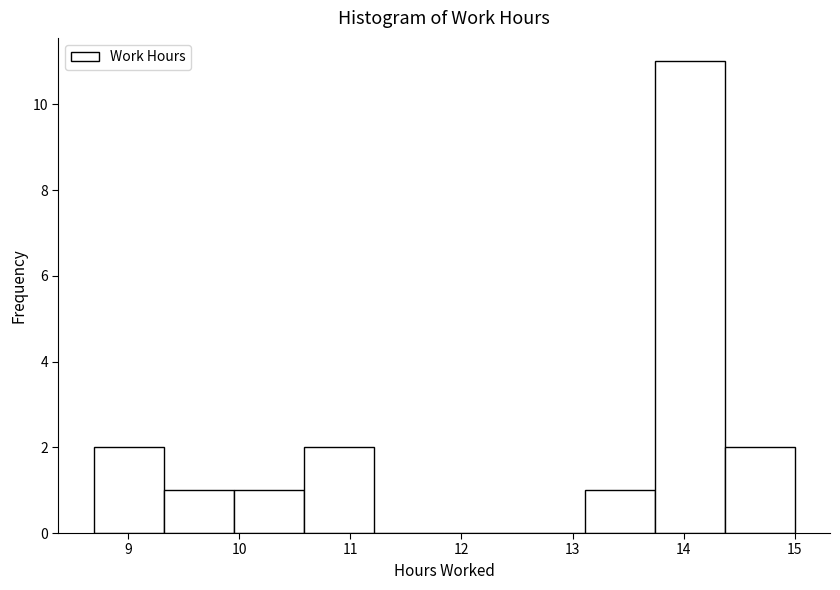

How tall is the bar that spans 9.3 to 10.0 on the x-axis? Neither the bar edges nor the heights are printed on the chart, so give them approximately, as read against the axes.

1